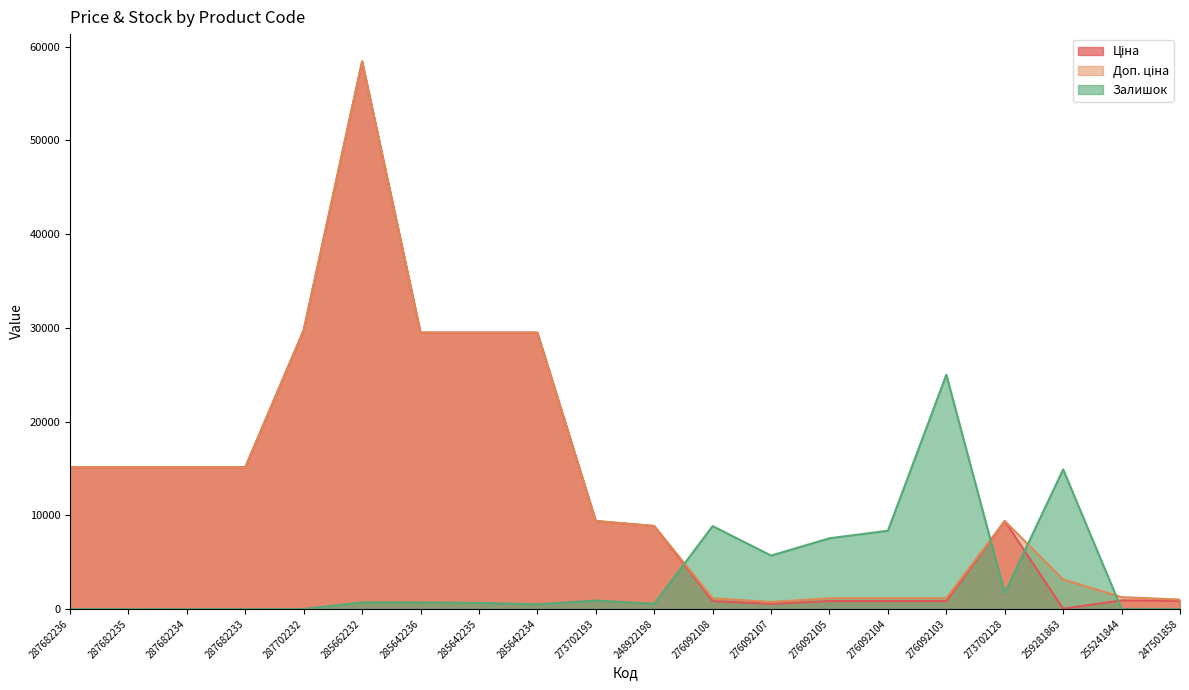

Does the chart have visible grid lines?

No